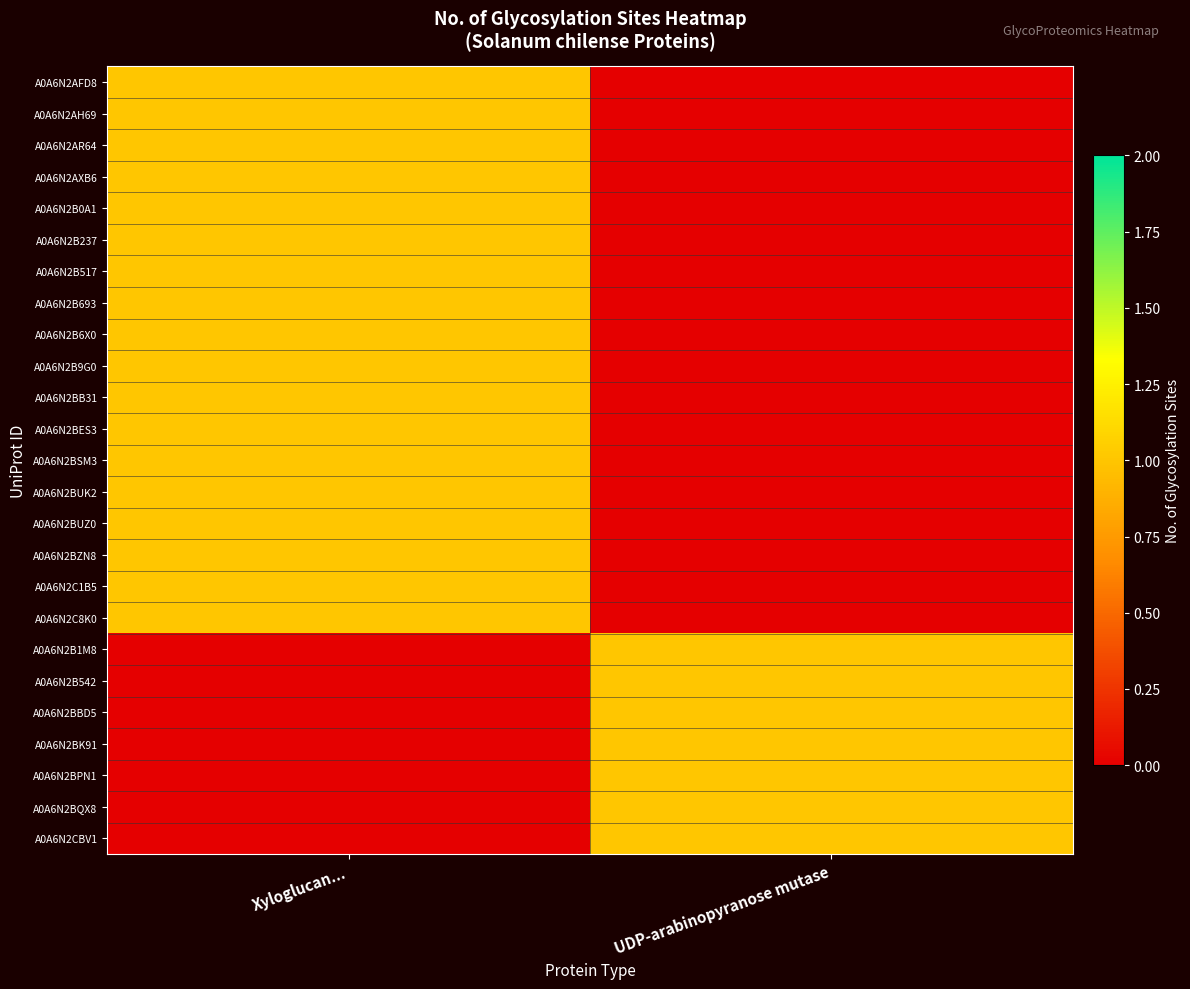

What is the sum of the A0A6N2BES3 values at UDP-arabinopyranose mutase and Xyloglucan...?

1